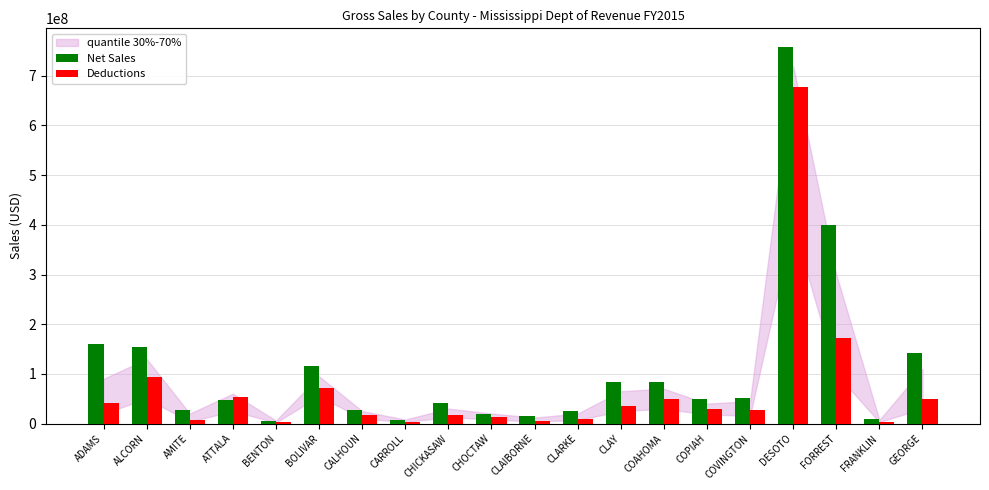

Which series has the largest range (max minus min)?

Net Sales